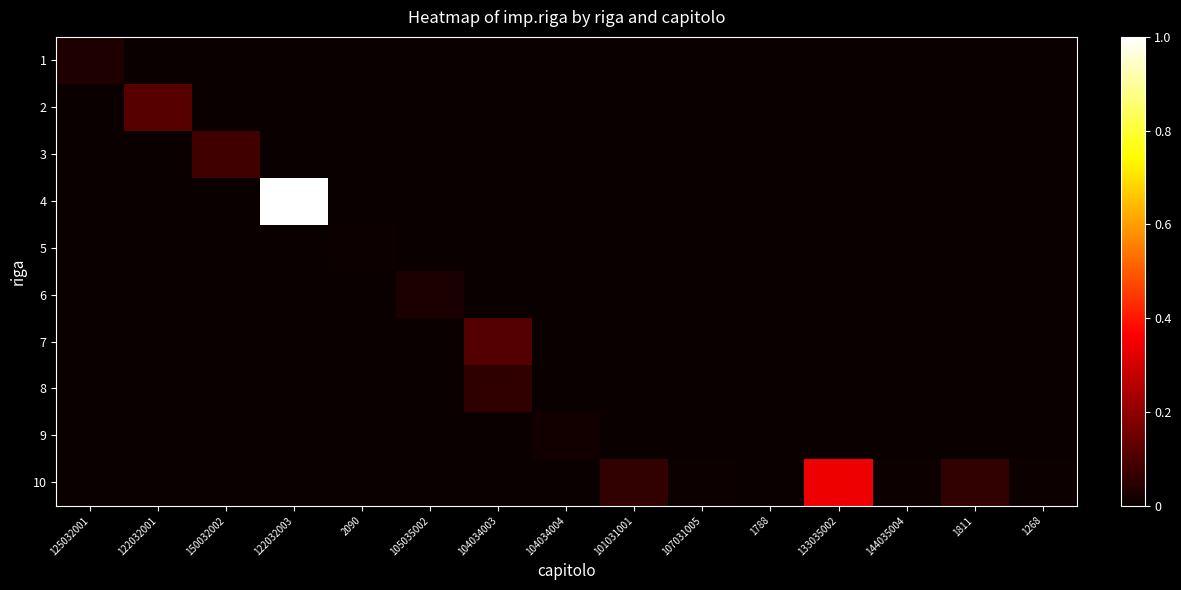

At which category does the chart reach its peak across all series?

122032003